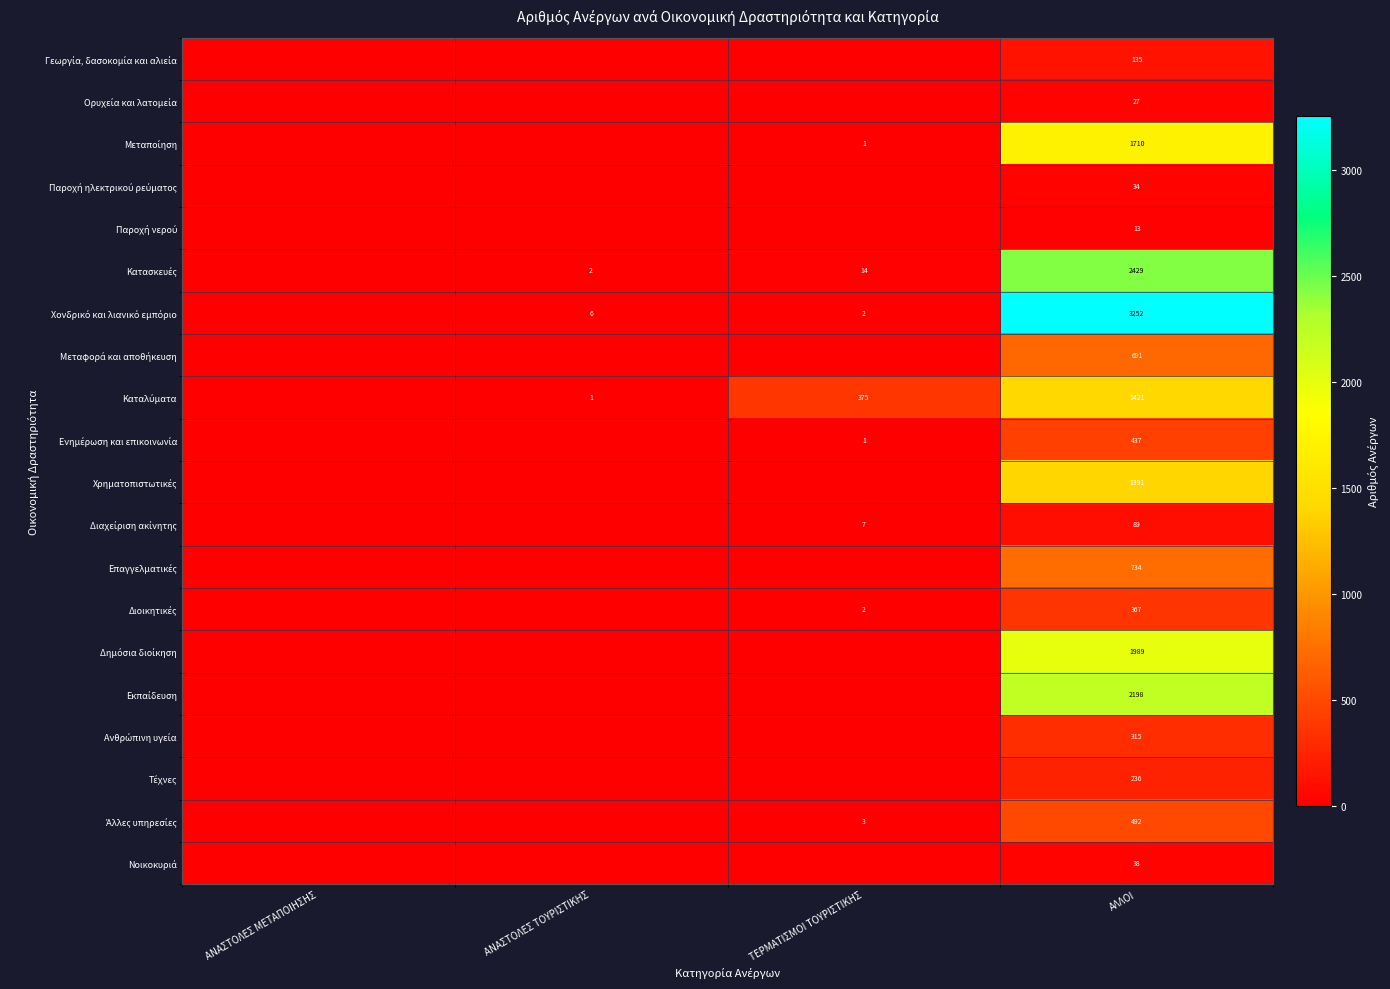

What is the total value across all series at ΑΛΛΟΙ?

17998